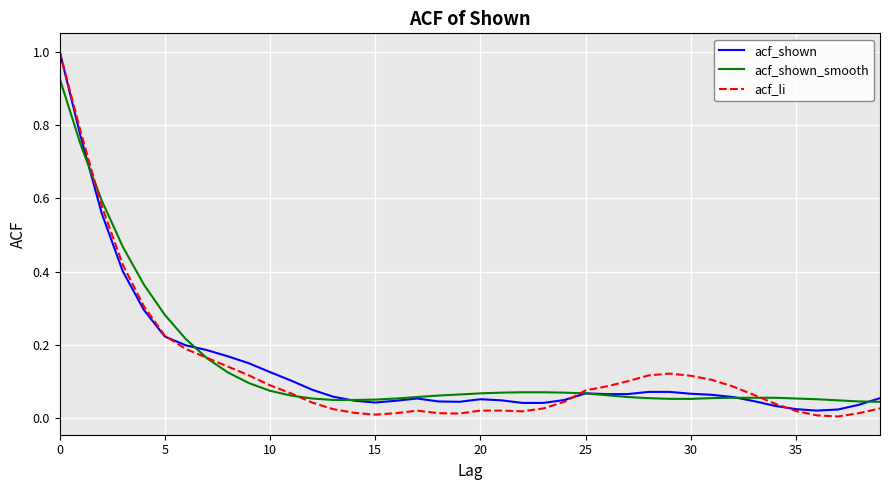

Which series has the widest spread of values?

acf_li